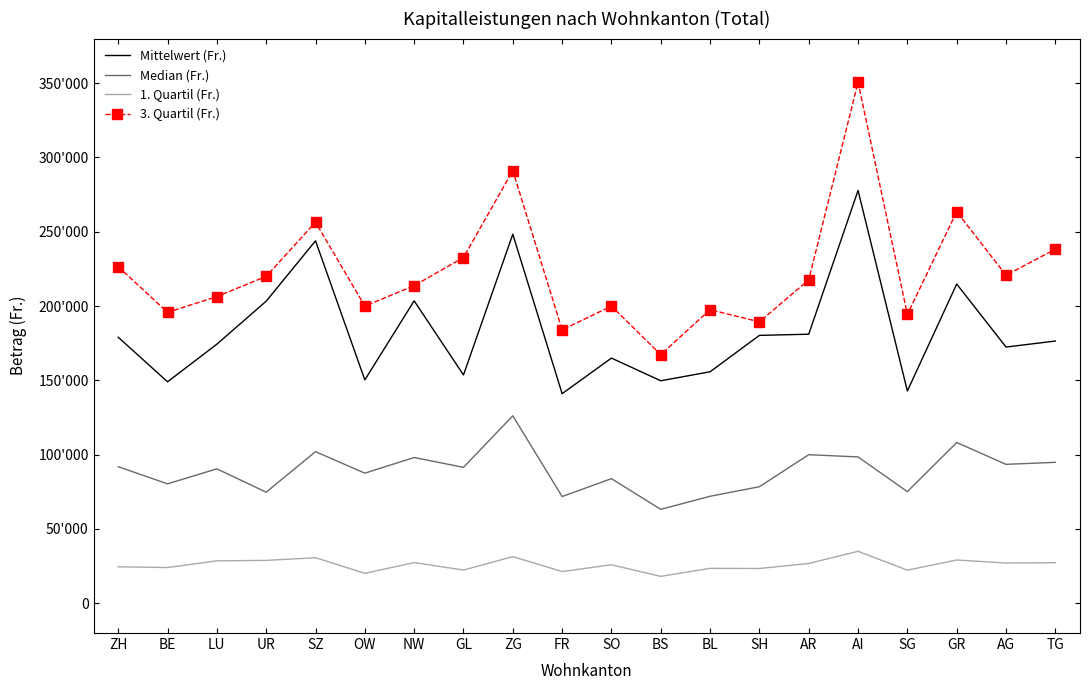

What is the maximum value for 1. Quartil (Fr.)?

35000.0